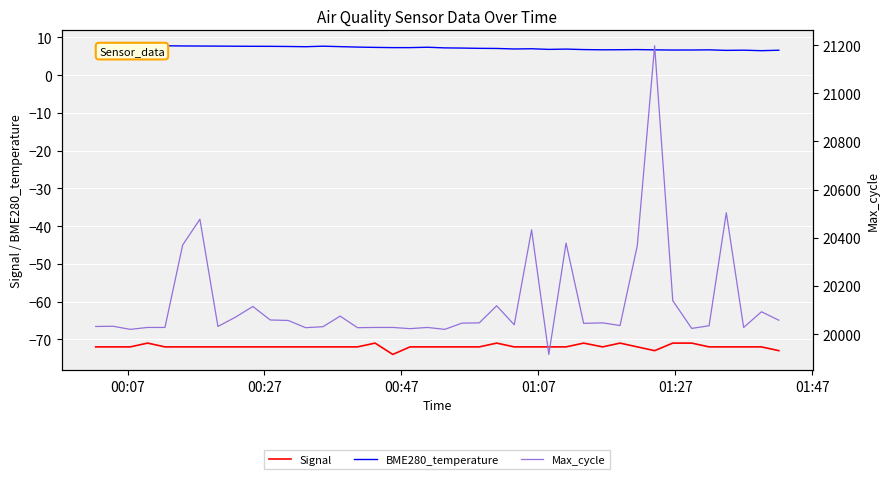

What is the highest value of the BME280_temperature series?

7.8